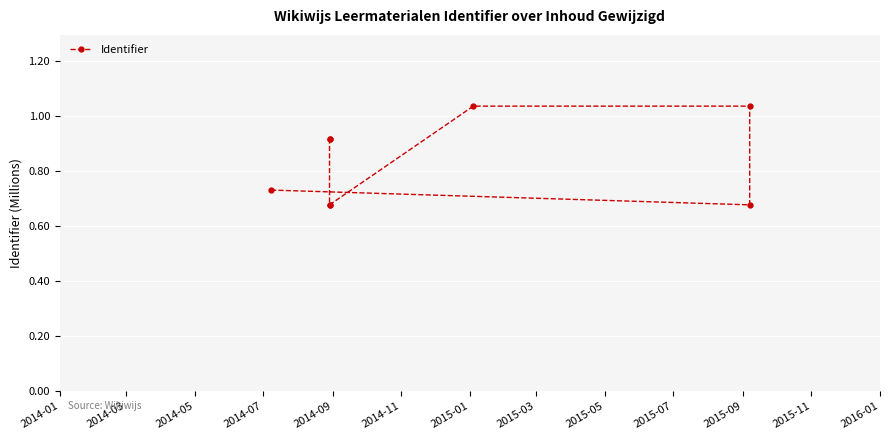

What position from the right is 2015-01?

2